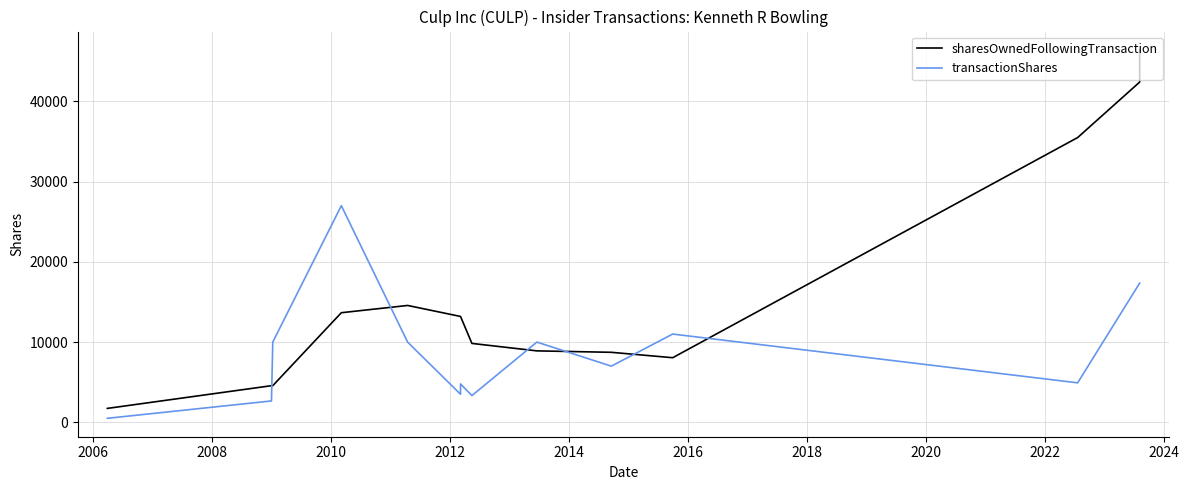

Does the chart have visible grid lines?

Yes